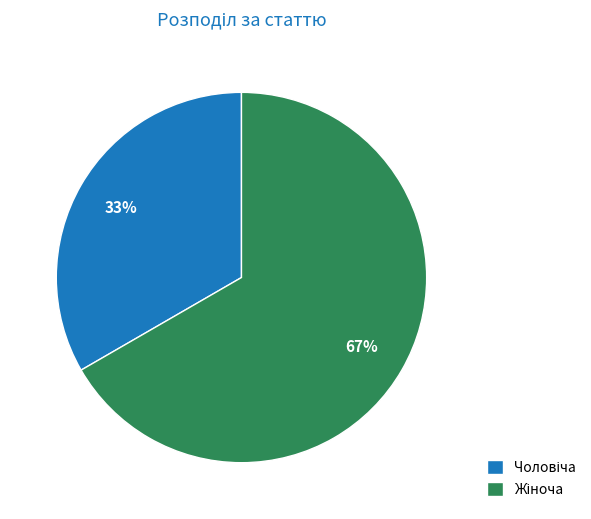

The Чоловіча slice represents 33% of the pie. True or false?

True